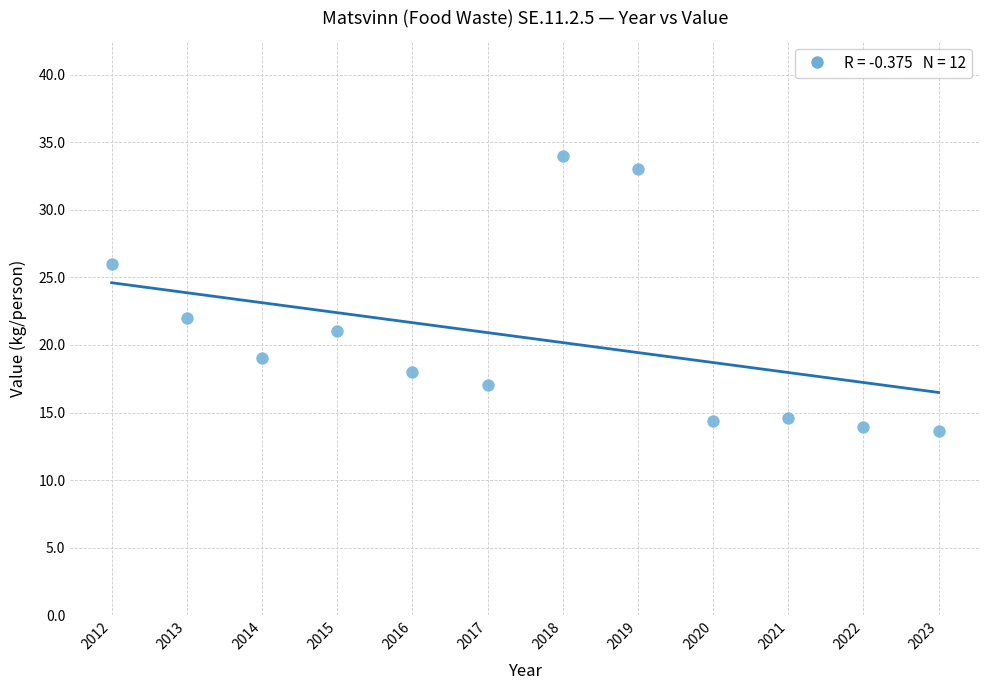

What is the average X value?

2017.5